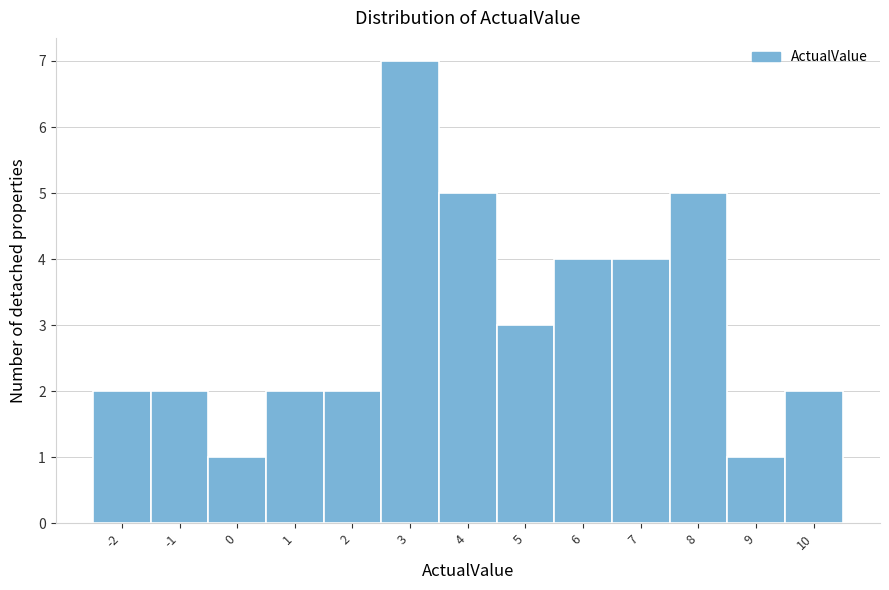

Reading right to left, list all the values displayed in this chart.

2	1	5	4	4	3	5	7	2	2	1	2	2